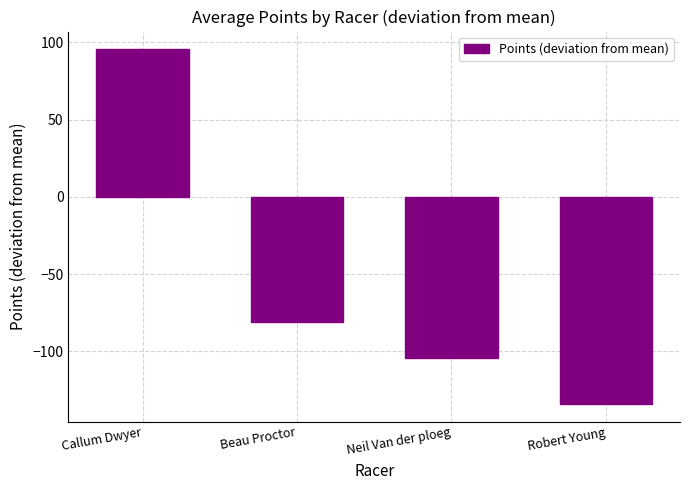

At which category does the chart reach its minimum across all series?

Robert Young